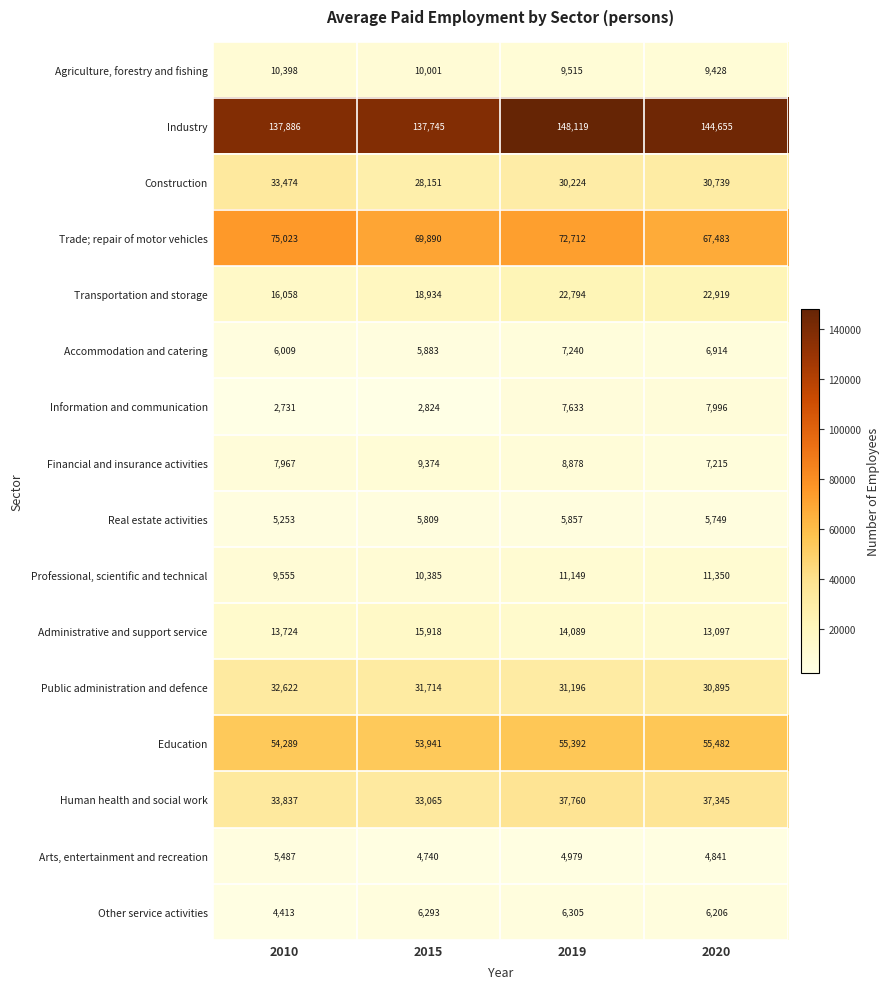

The value of Transportation and storage at 2019 is 40482. True or false?

False